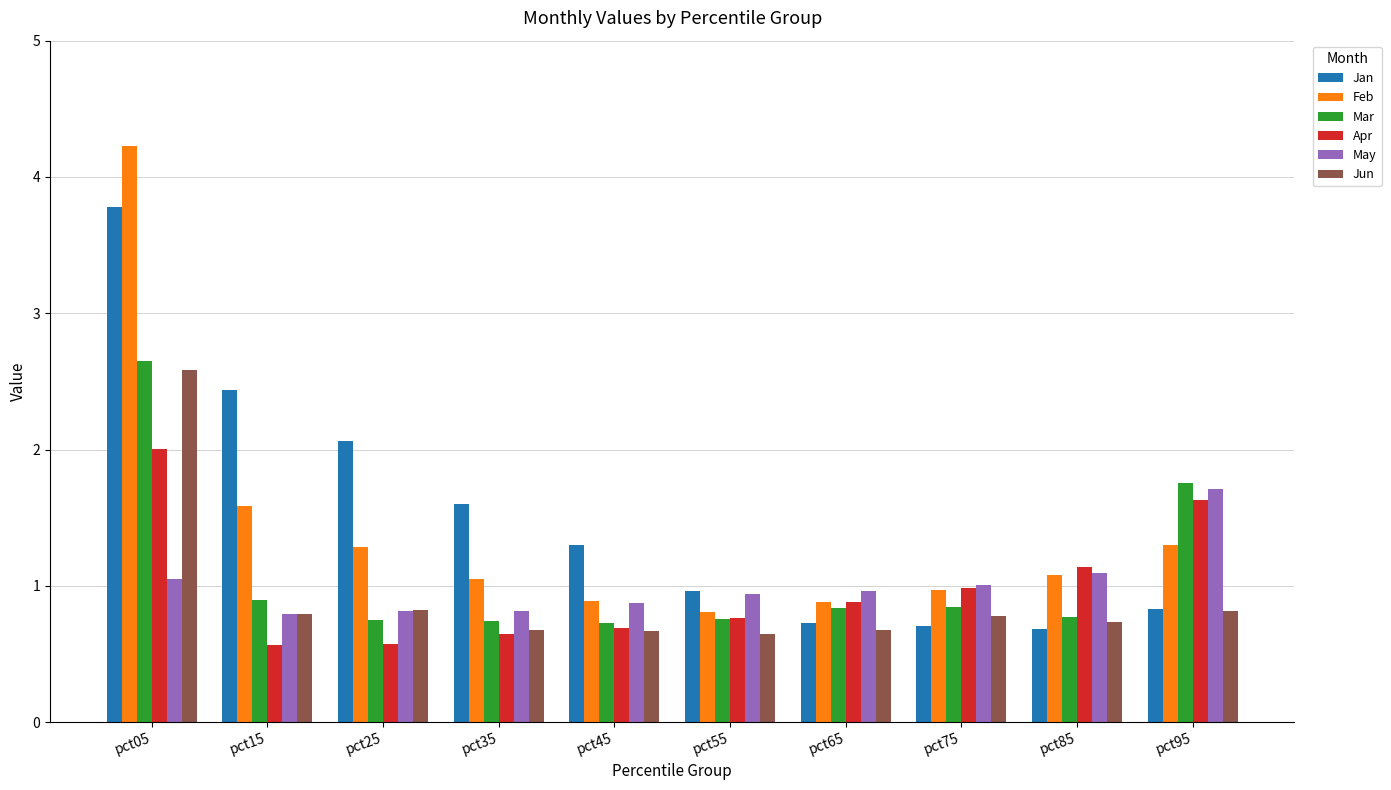

What are all the series names shown in the legend?

Jan, Feb, Mar, Apr, May, Jun